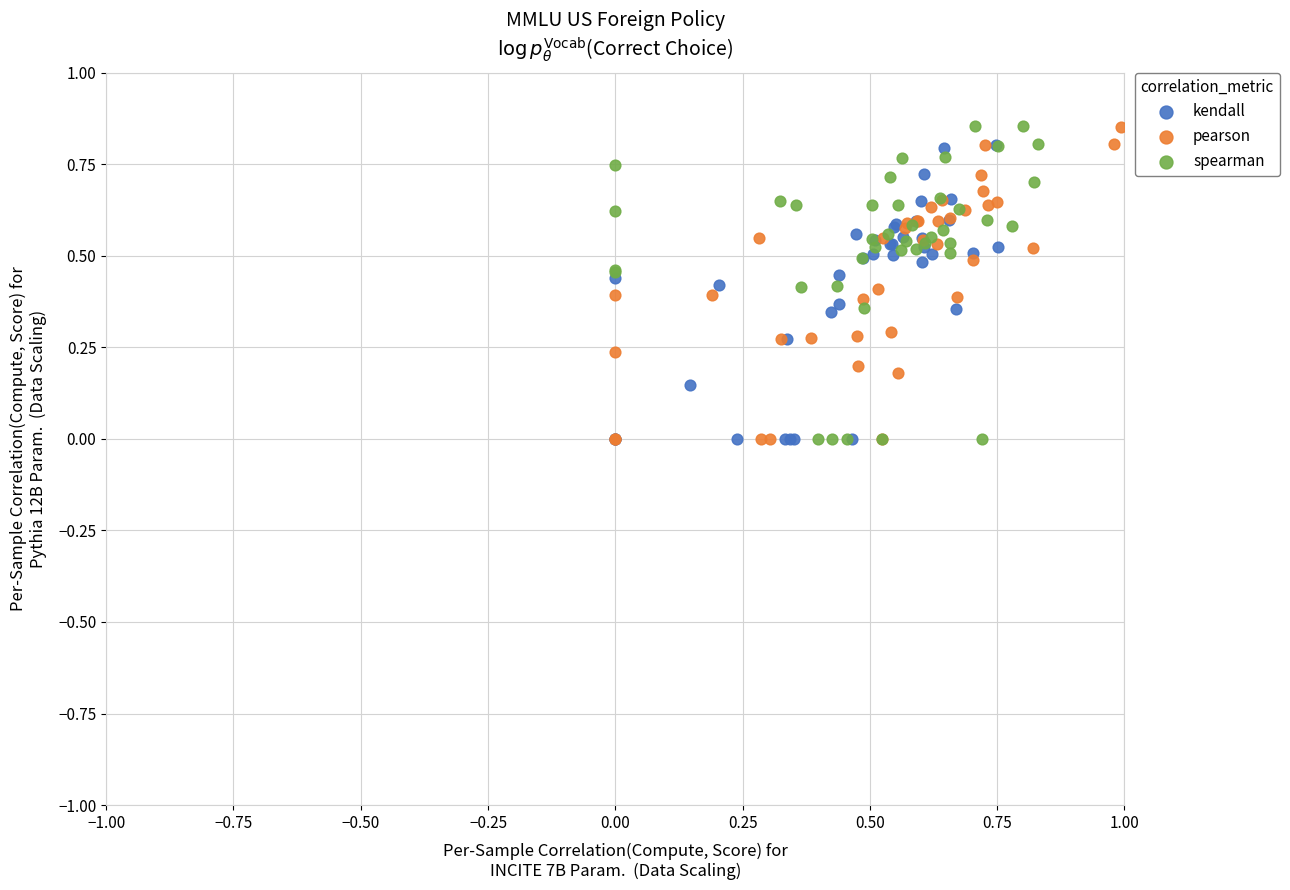

What are all the series names shown in the legend?

kendall, pearson, spearman